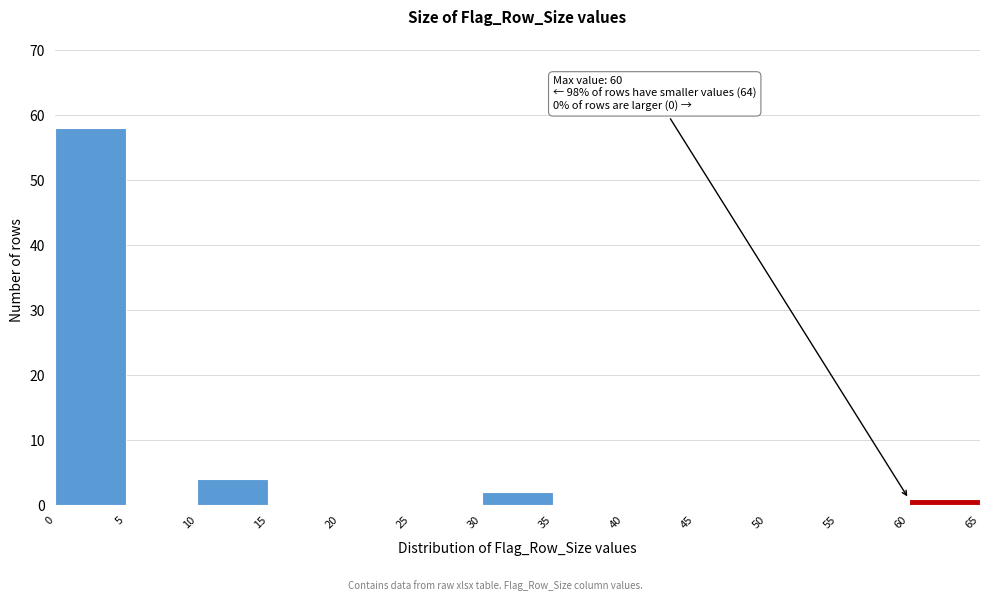

Over which range of the x-axis is the bar tallest?

0 to 5